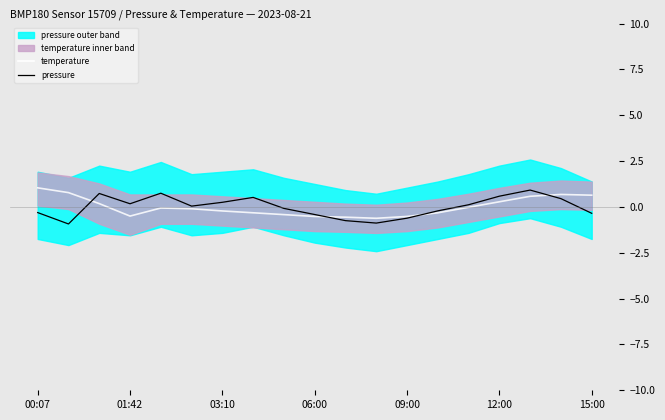

Which series has the widest spread of values?

pressure